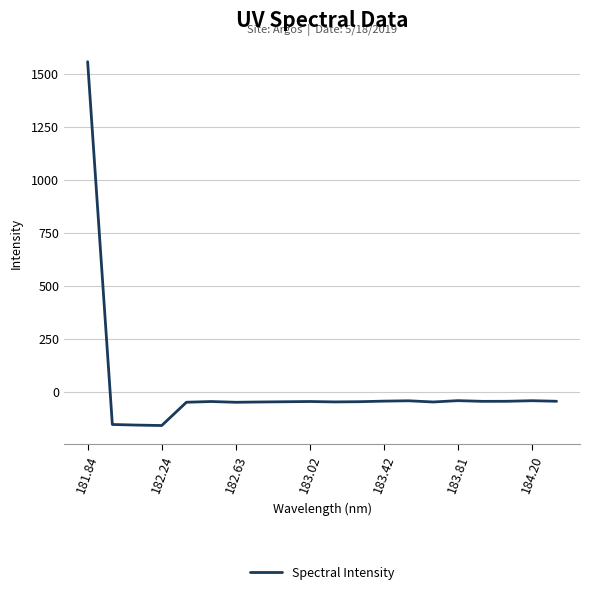

What is the difference between the maximum and minimum values?

1715.6